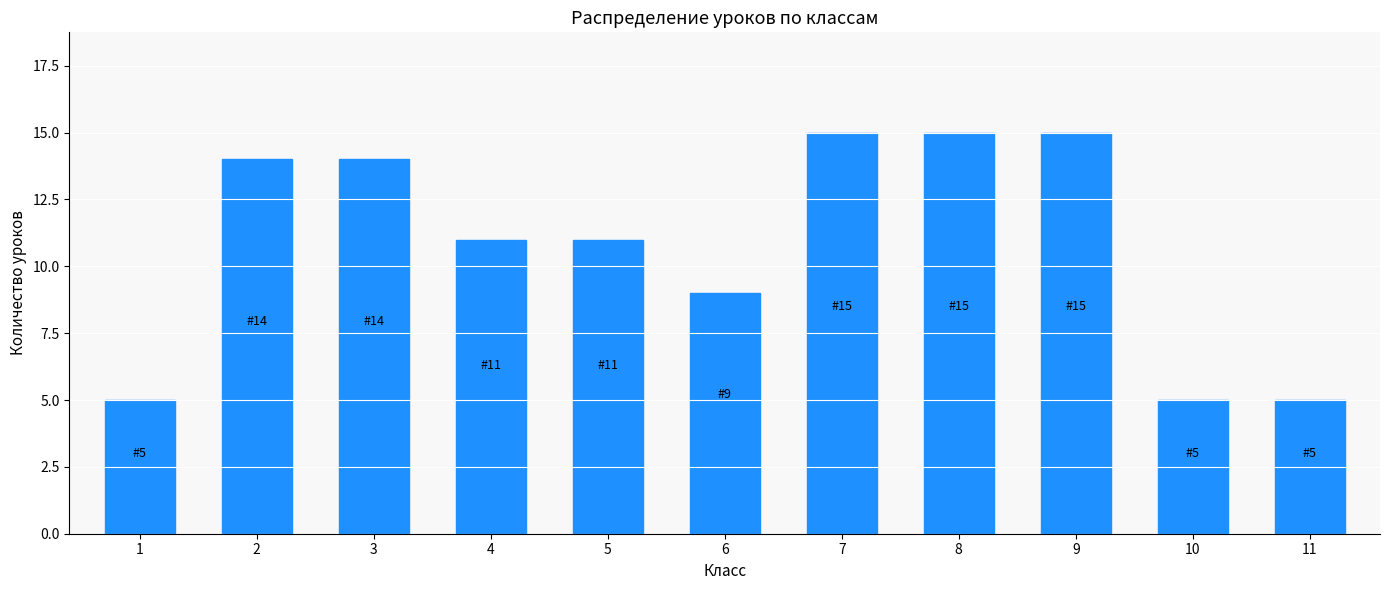

Reading right to left, what are all the values shown in this chart?

11=5	10=5	9=15	8=15	7=15	6=9	5=11	4=11	3=14	2=14	1=5